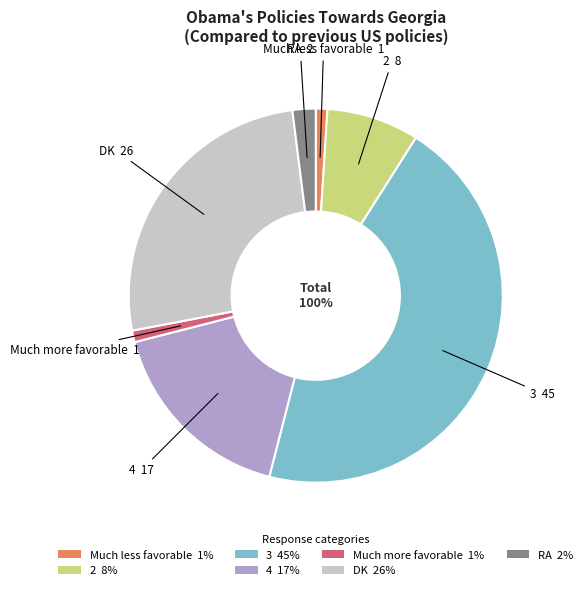

What percentage do 3 and 2 together represent?

53.0%